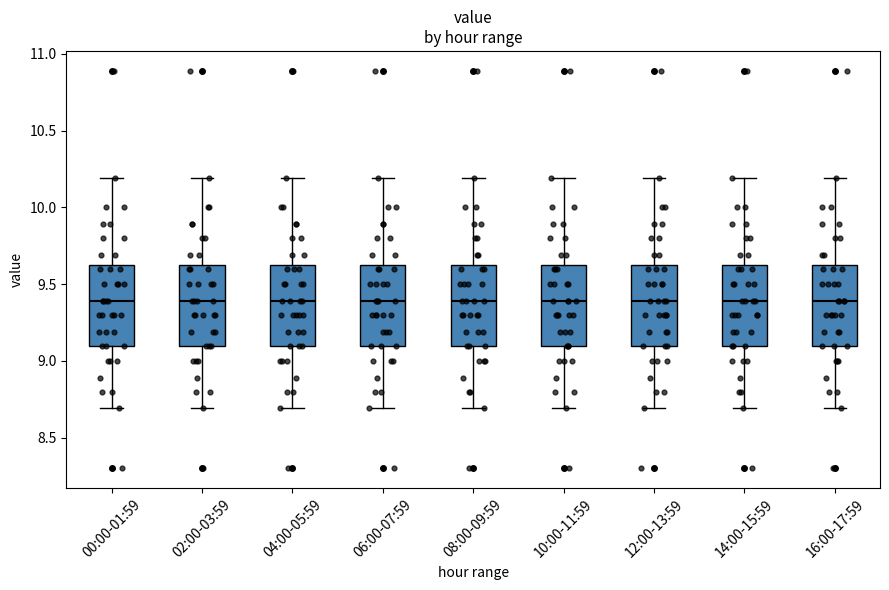

Where is the upper edge of the box for 00:00-01:59 on the y-axis? The values are not printed on the chart, so give them approximately, as read against the axis.

9.6